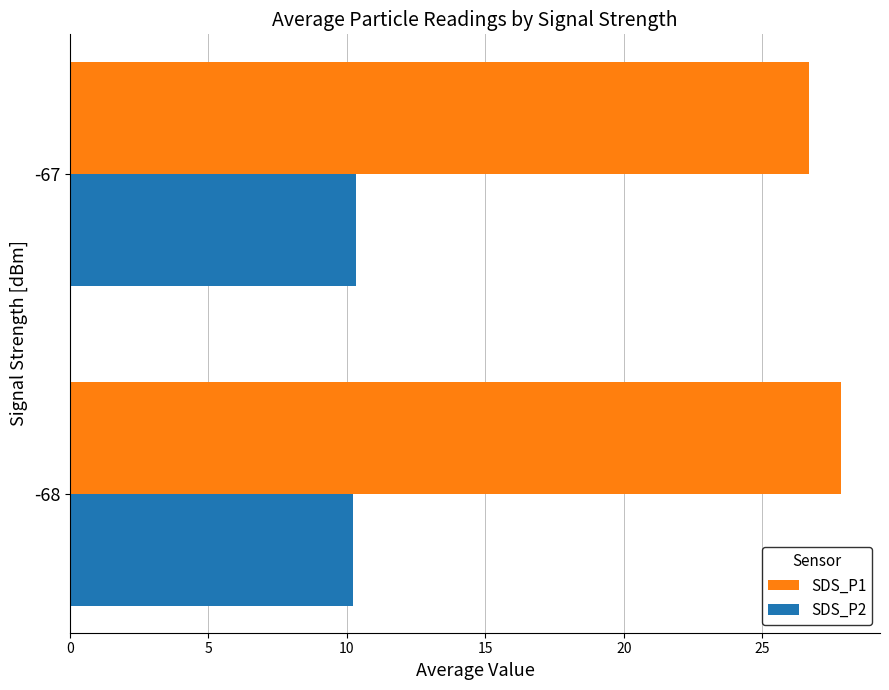

Is it true that SDS_P2 equals 10.3 at -67?

True